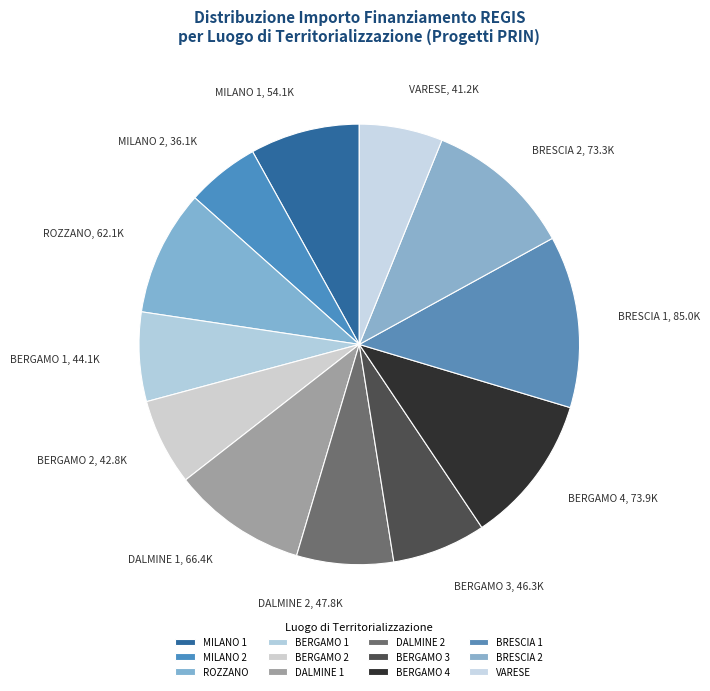

Do BERGAMO 2 and BERGAMO 3 together represent more than half of the pie?

No